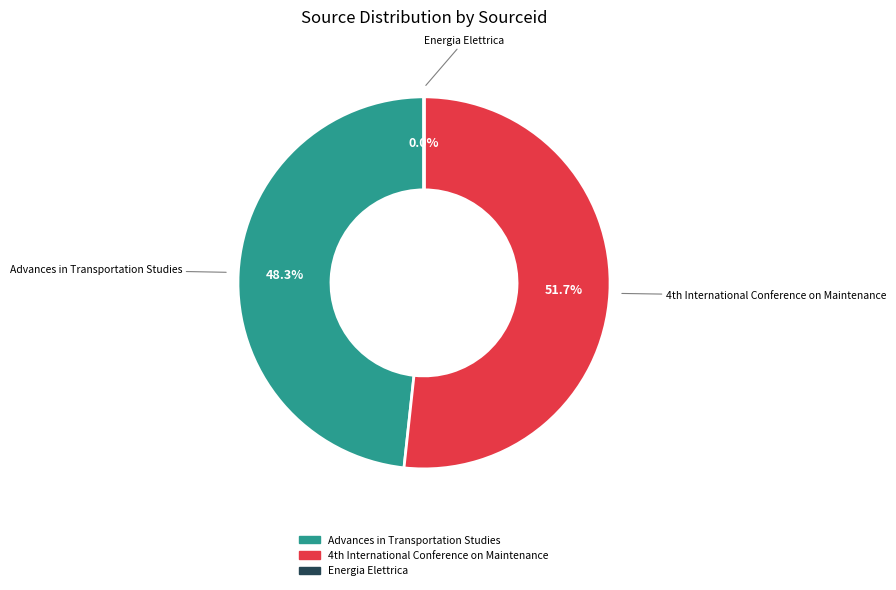

To the nearest percent, what is the average slice percentage?

33%